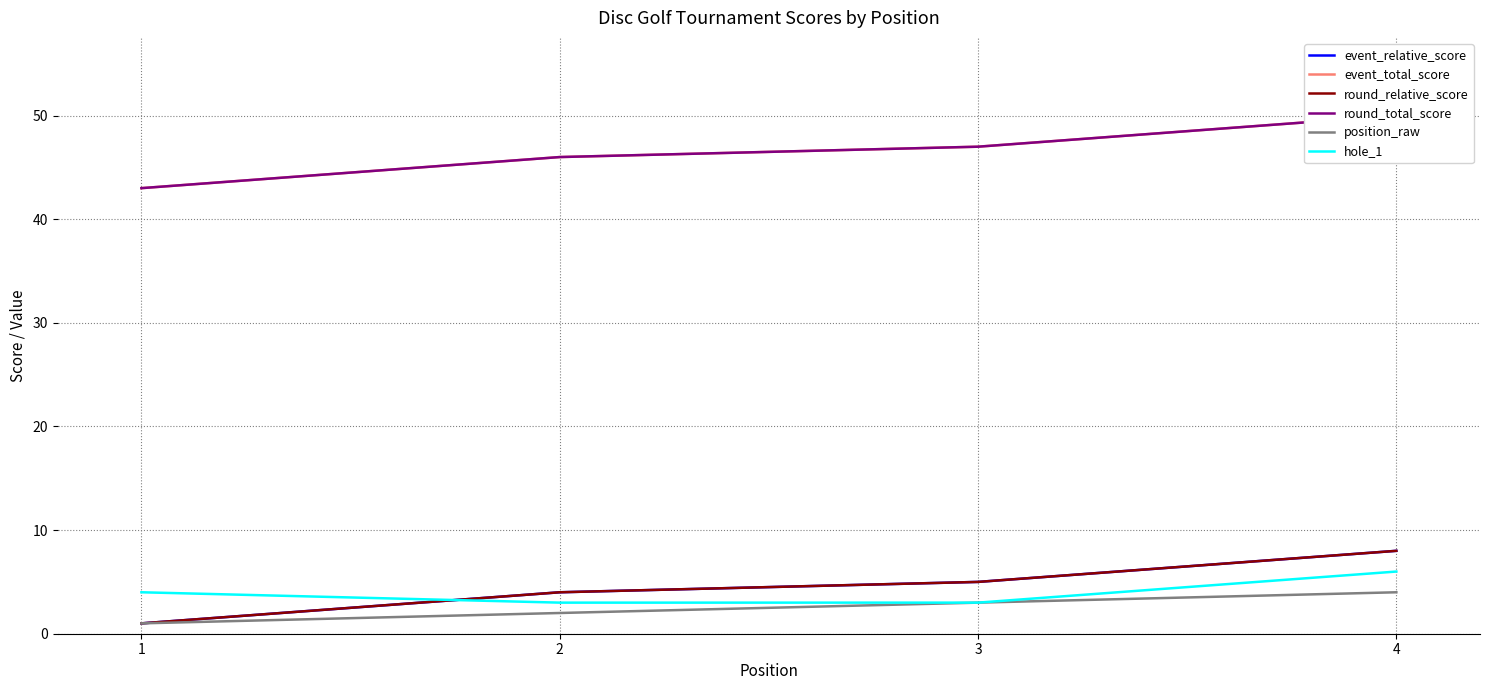

What is the smallest value displayed?

1